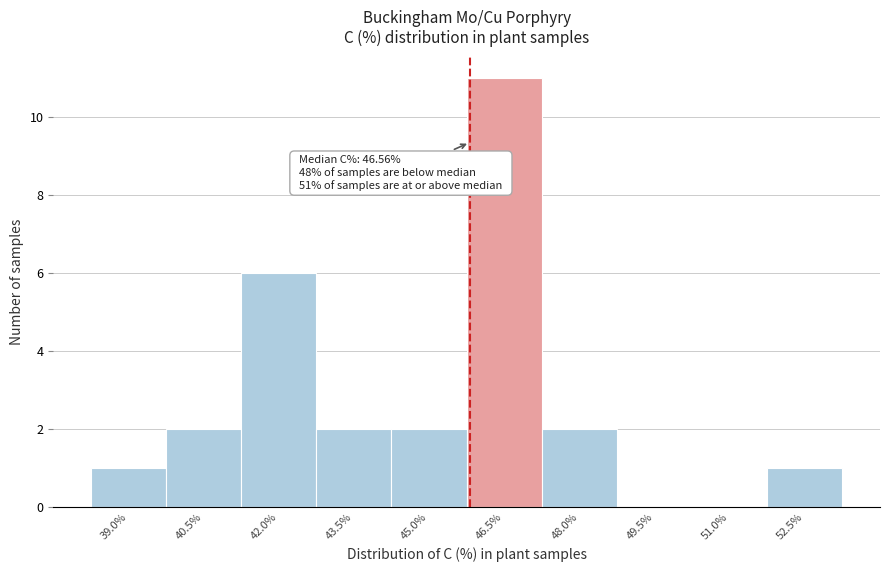

Reading left to right, transcribe all the data shown in this chart.

39.0%=1	40.5%=2	42.0%=6	43.5%=2	45.0%=2	46.5%=11	48.0%=2	49.5%=0	51.0%=0	52.5%=1